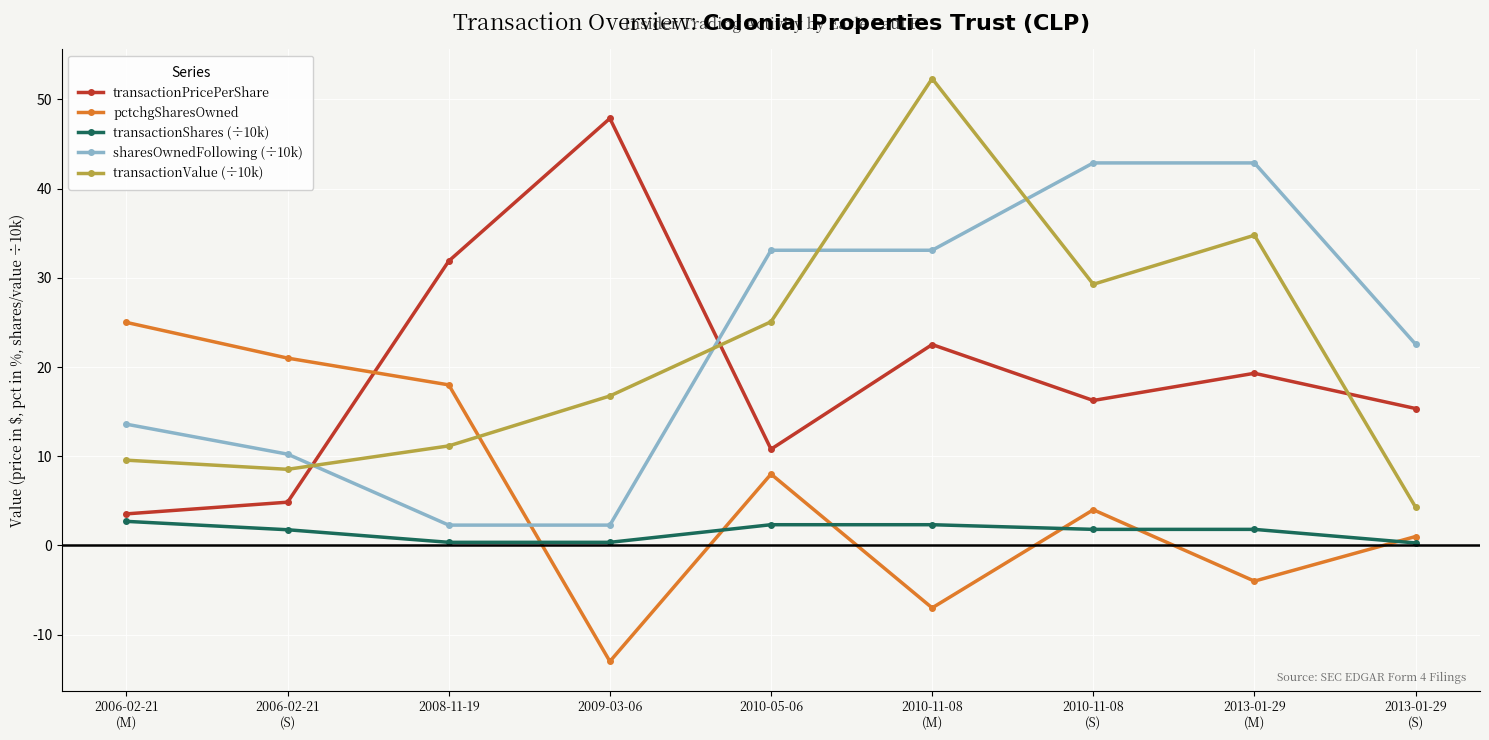

How many values in the transactionPricePerShare series are below 16?

4